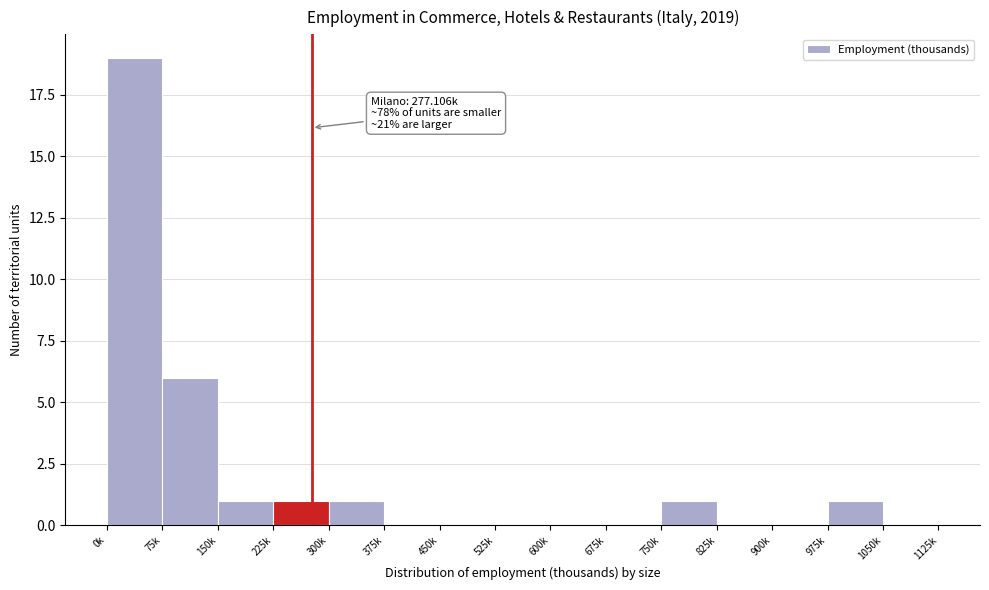

Reading left to right, what are all the values shown in this chart?

0k=19	75k=6	150k=1	225k=1	300k=1	375k=0	450k=0	525k=0	600k=0	675k=0	750k=1	825k=0	900k=0	975k=1	1050k=0